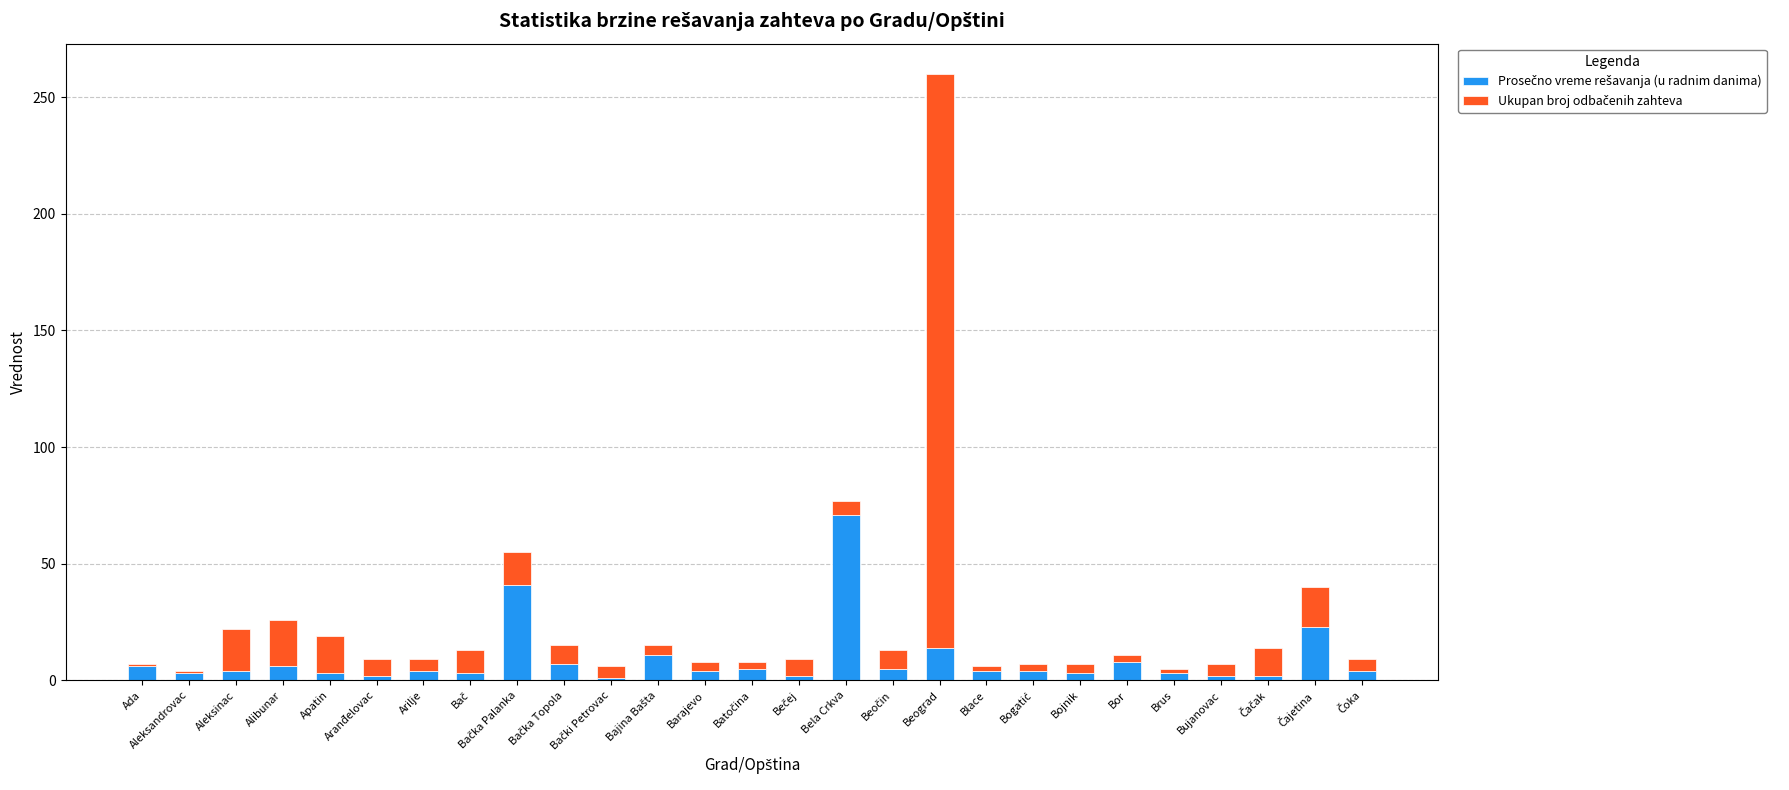

At which category is the sum across all series the highest?

Beograd